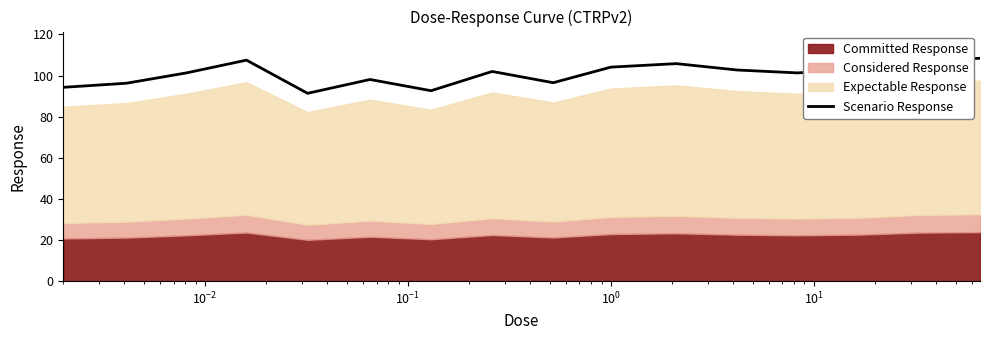

What is the maximum value shown in the chart?

108.4